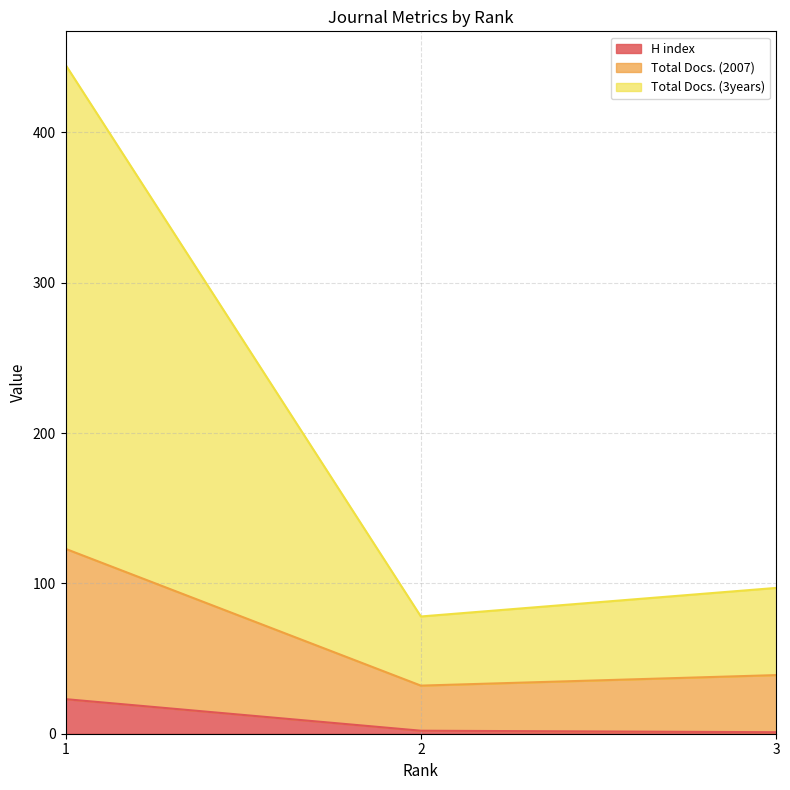

Between 3 and 2, which is larger?

2